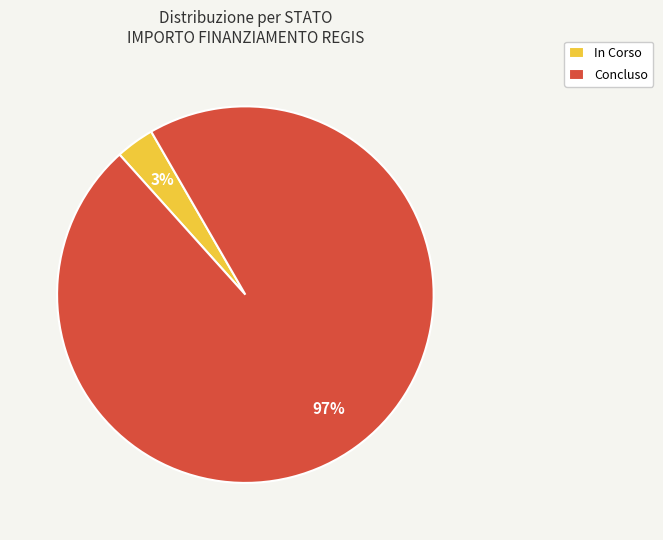

To the nearest percent, what is the average slice percentage?

50%